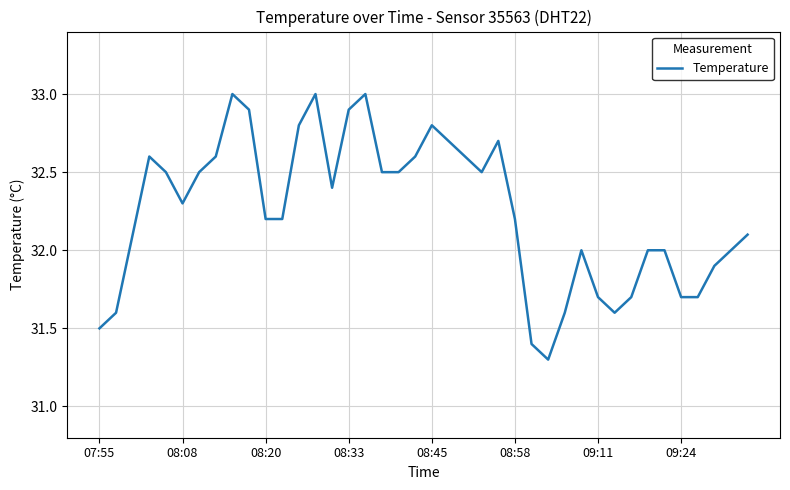

What is the smallest value displayed?

31.3